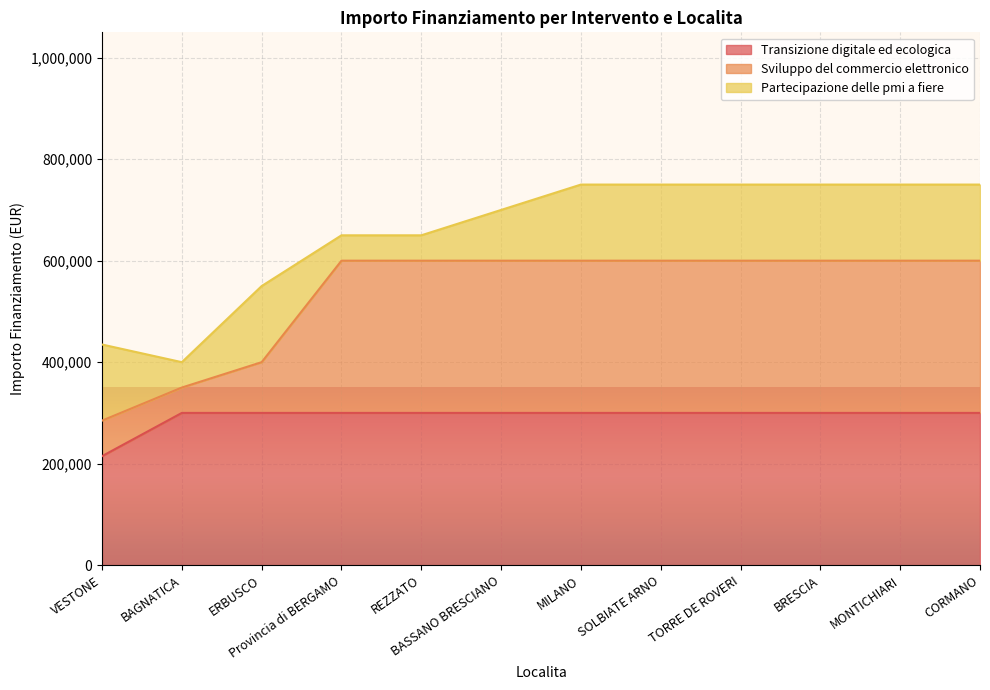

At which label does Transizione digitale ed ecologica reach its peak?

BAGNATICA